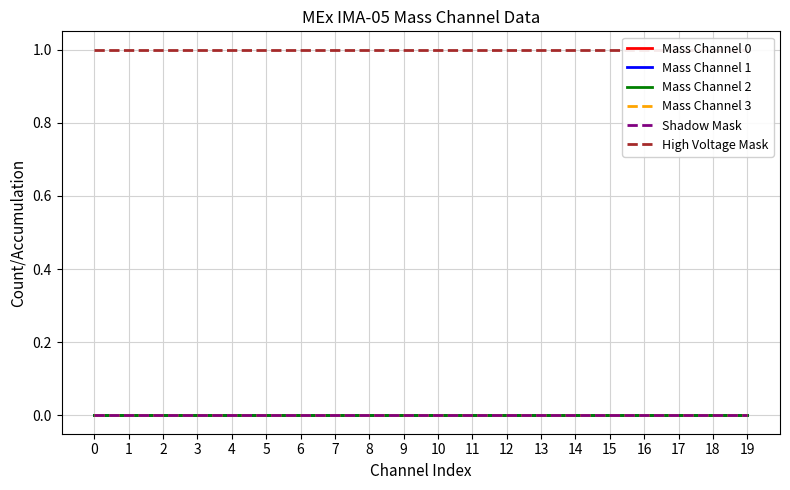

What is the total value across all series at 16?

1